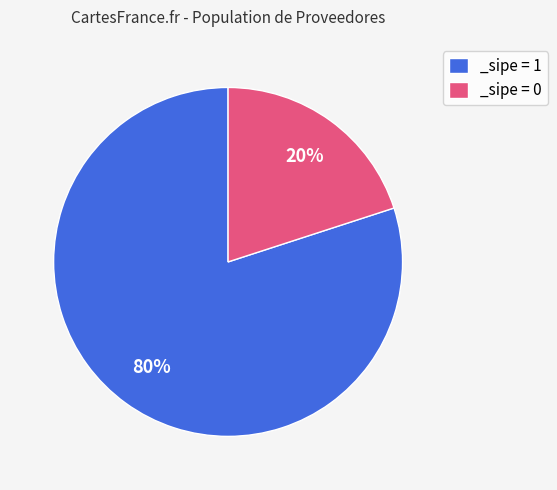

To the nearest percent, what percentage of the pie is _sipe = 0?

20%